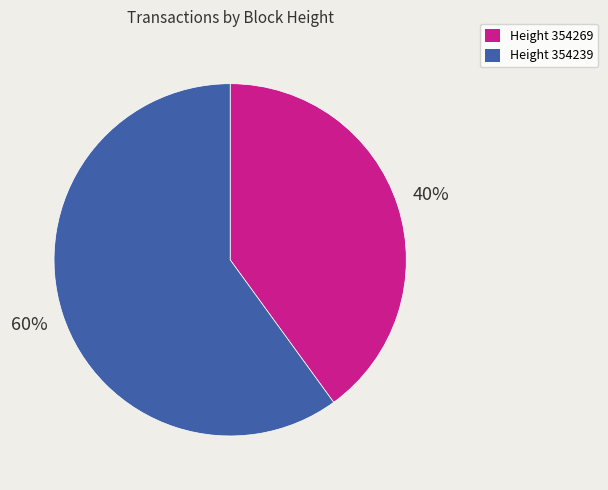

How many segments does this pie chart have?

2